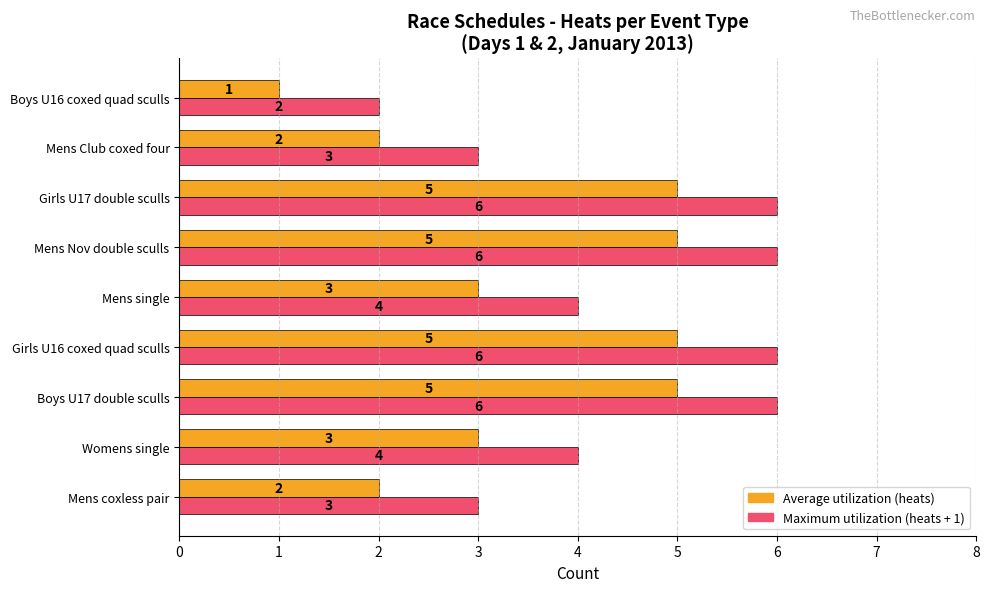

What is the total value across all series at Girls U17 double sculls?

11